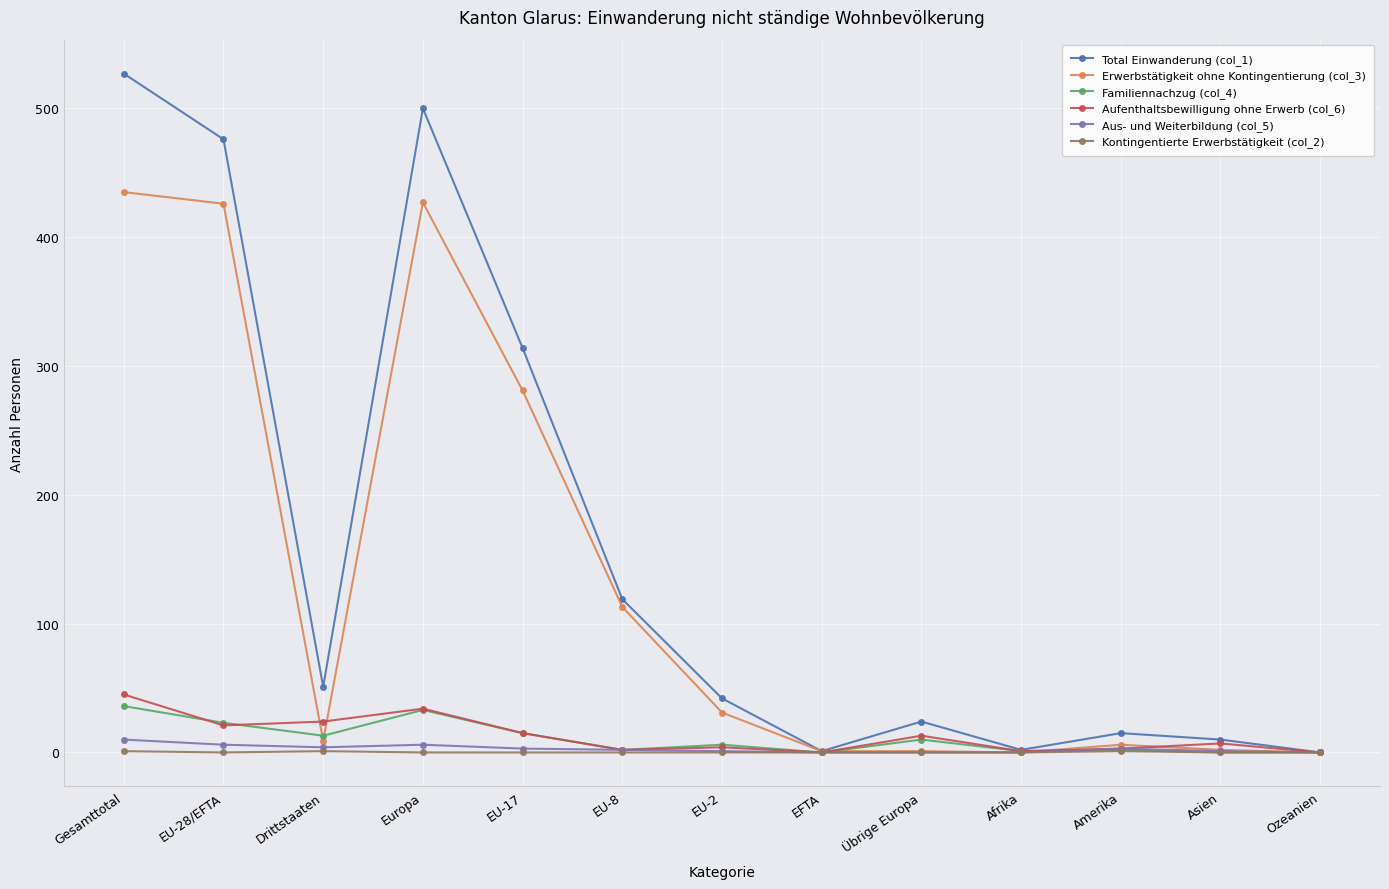

What is the value of the Total Einwanderung (col_1) point at the 4th from the left?

500